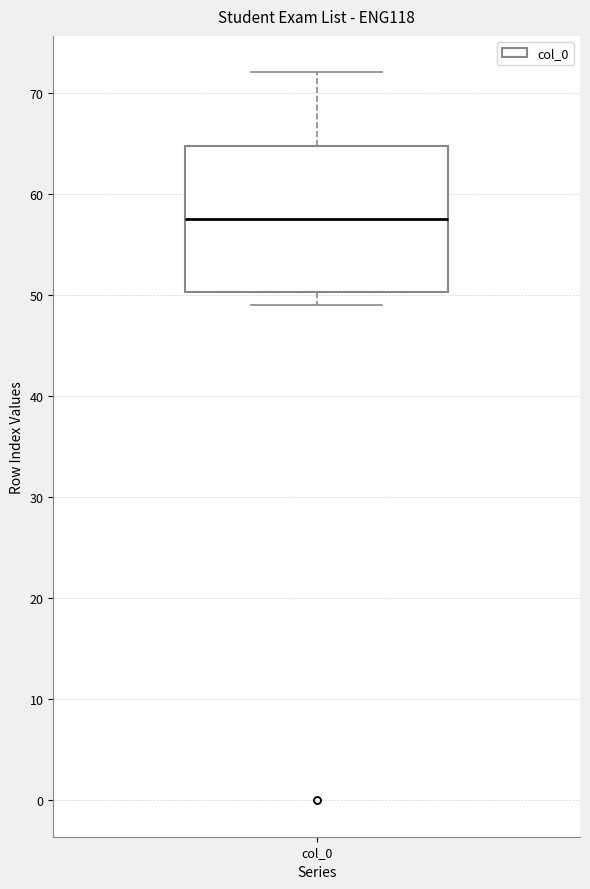

Read this box plot against the y-axis: the position of the median line, the range covered by the box, and the ends of both whiskers. The values are not printed on the chart, so give them approximately, as read against the axis.

median 58, box 50 to 65, whiskers 49 to 72